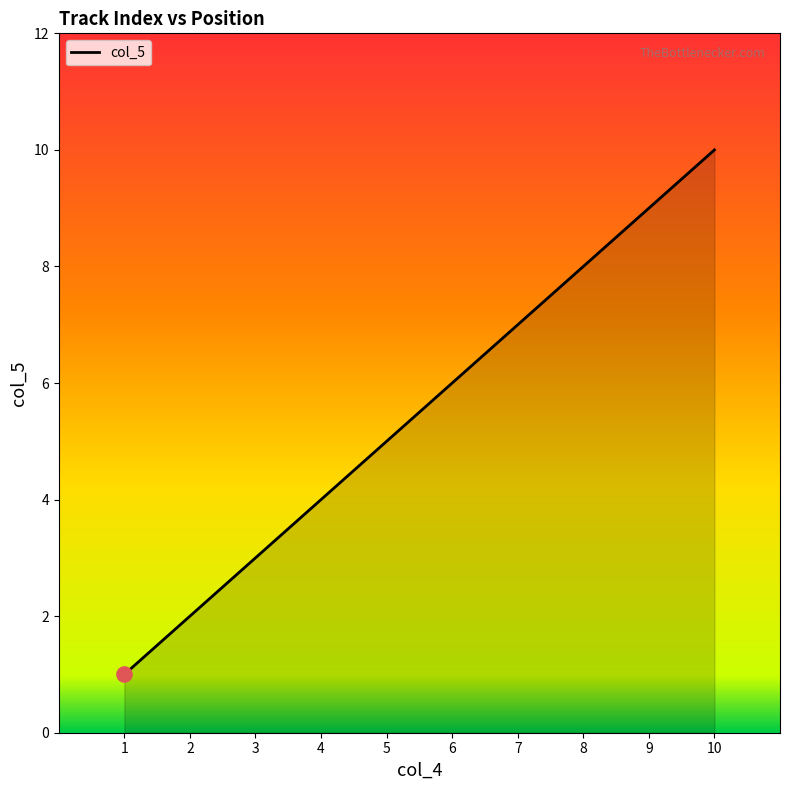

What is the ratio of the value at 10 to the value at 9?

1.1